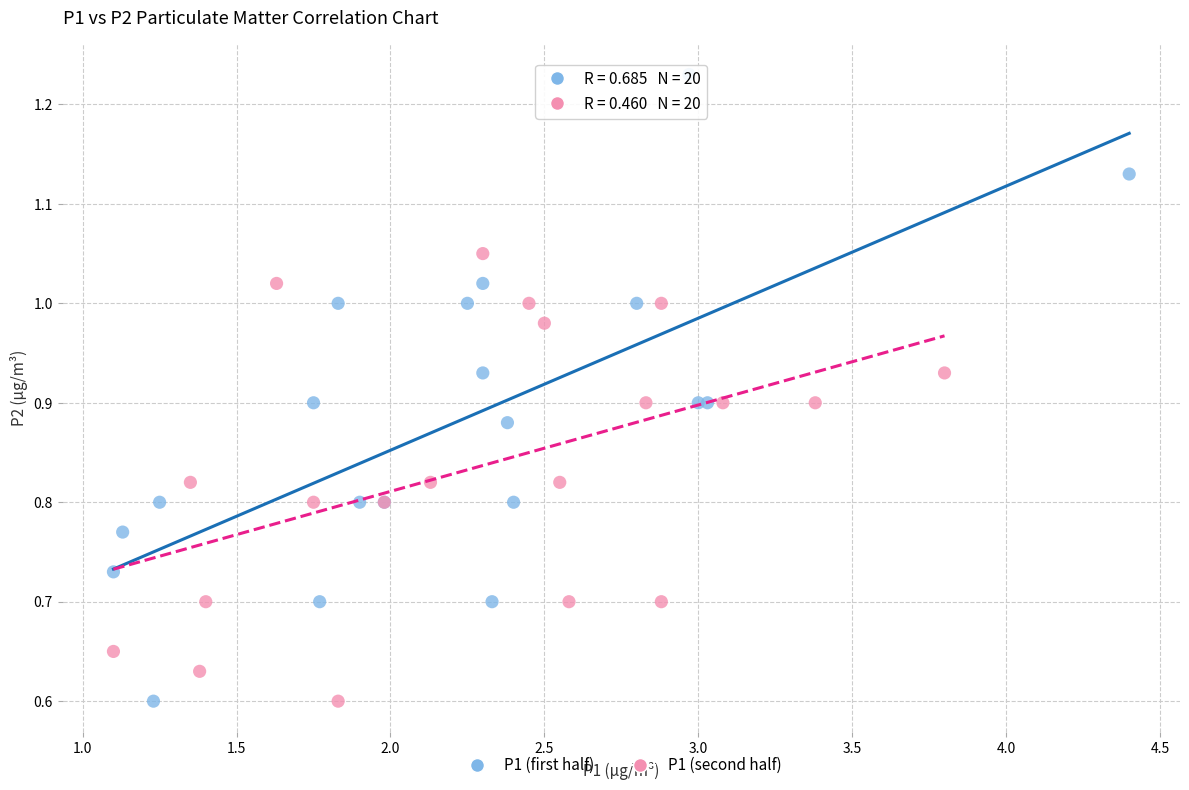

Which series has the largest Y range (max minus min)?

P1 (first half)